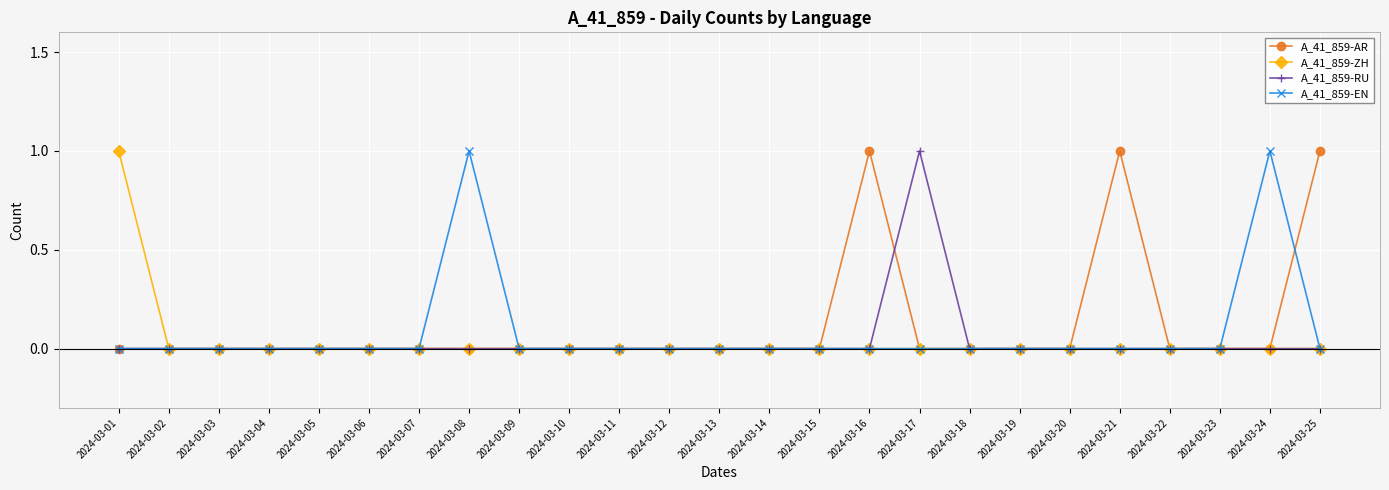

How many categories are shown in the chart?

25